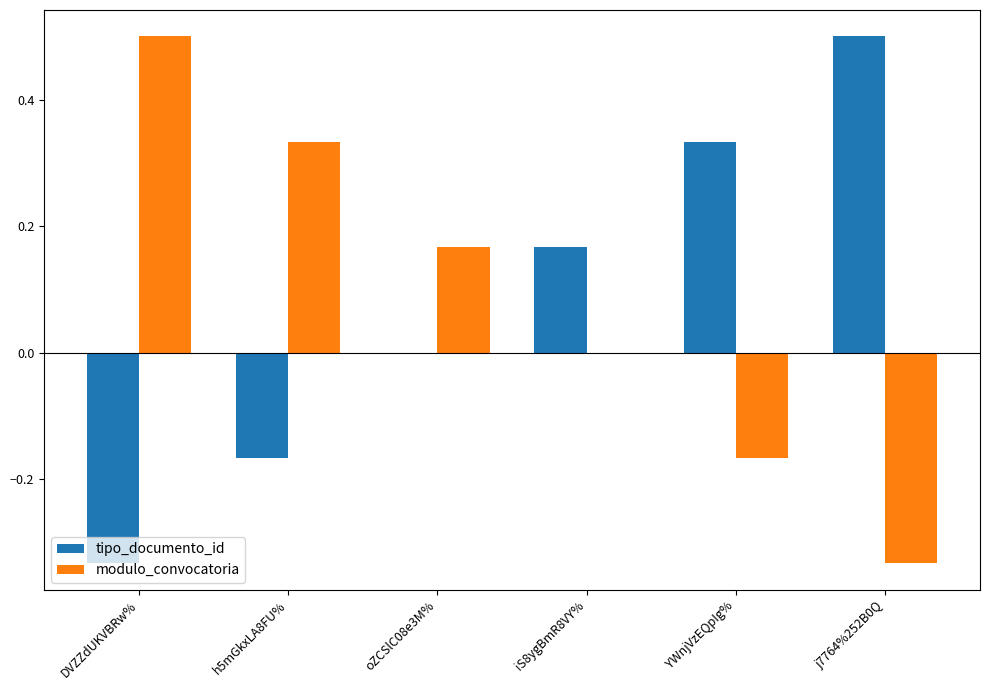

Where is modulo_convocatoria nearest to the value 0?

iS8ygBmR8VY%